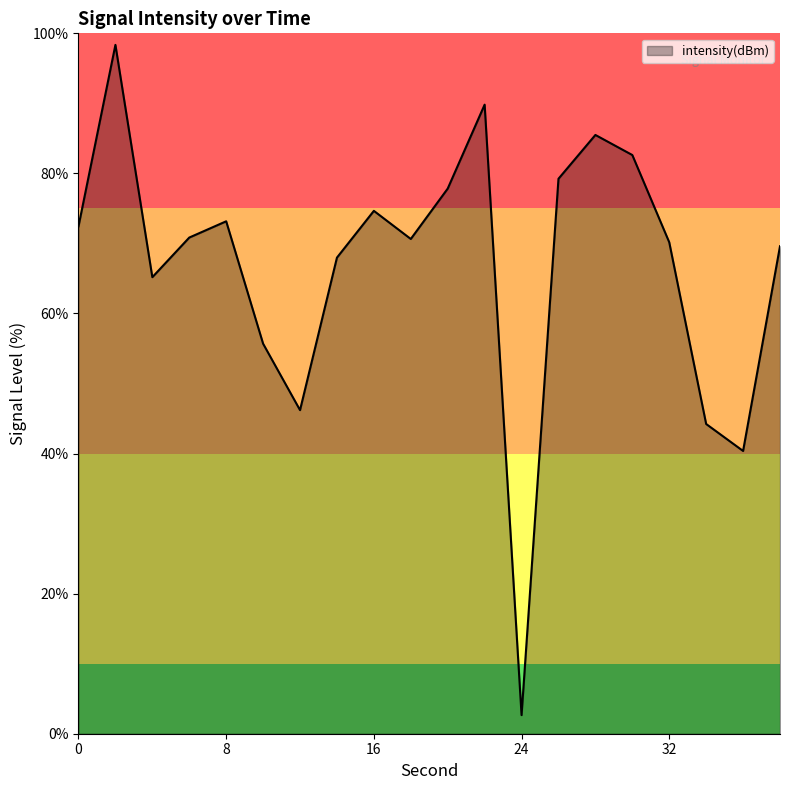

What is the minimum value shown in the chart?

2.7